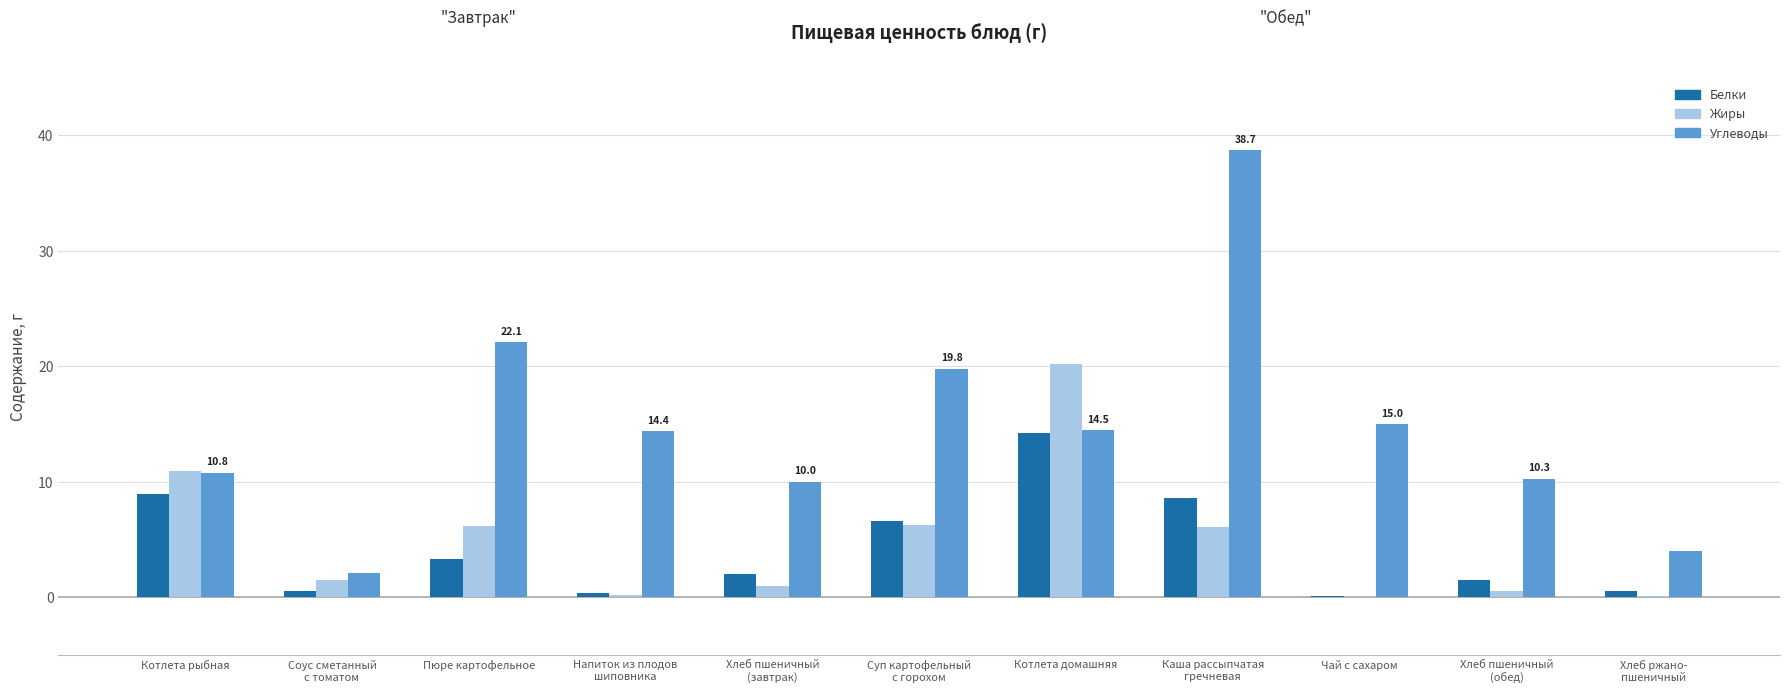

Where is Углеводы nearest to the value 20?

Суп картофельный
с горохом